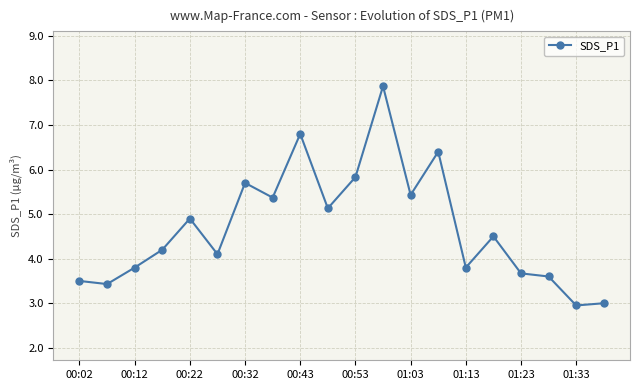

What is the average value?

4.7